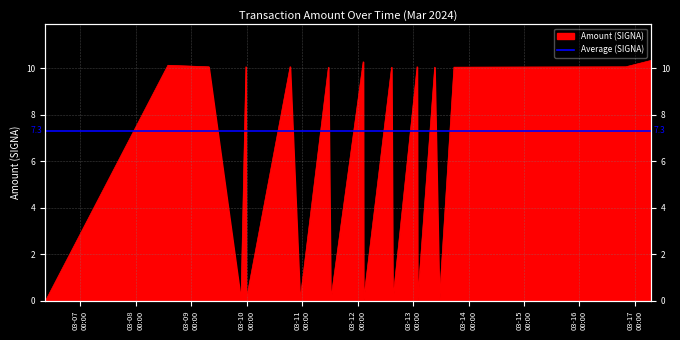

True or false: the data shows 0.0 at Amount.

True